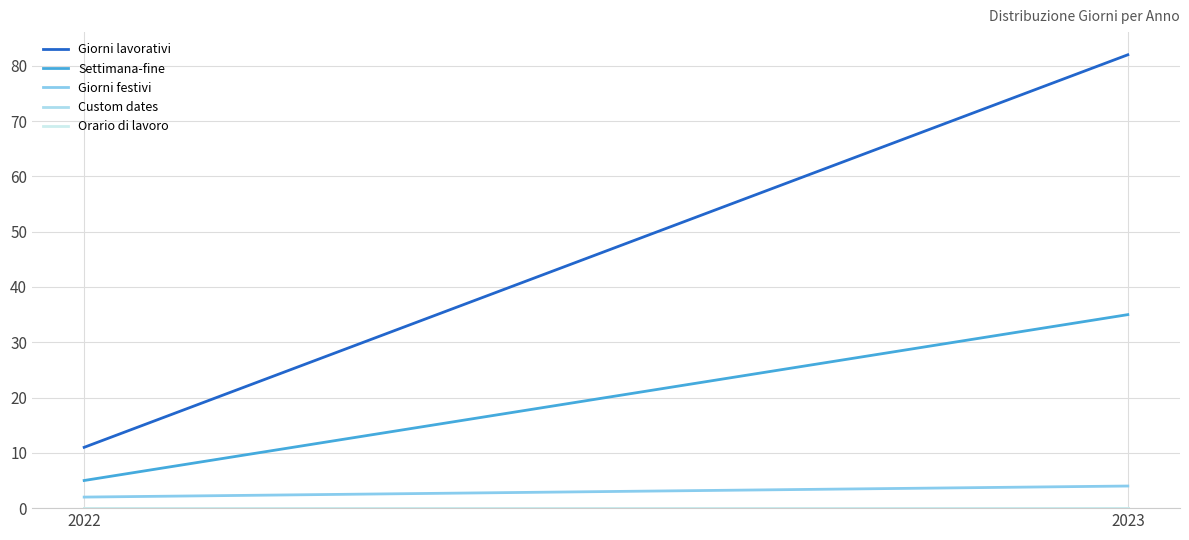

What is the average value of the Giorni festivi series?

3